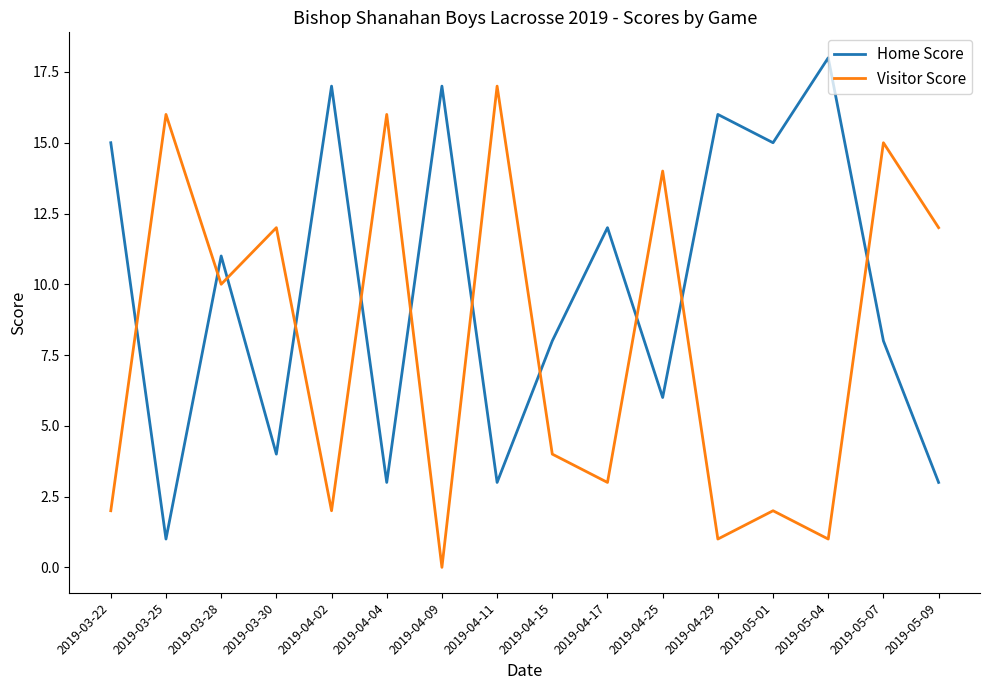

Rank the series at 2019-04-04 from lowest to highest value.

Home Score, Visitor Score